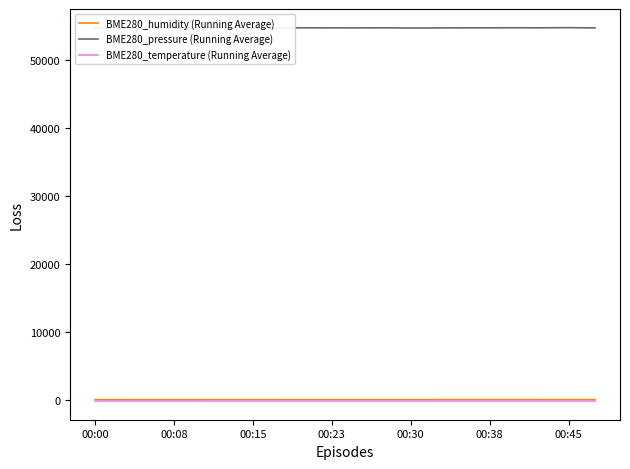

Is it true that BME280_temperature (Running Average) equals -145.7 at 00:00?

True